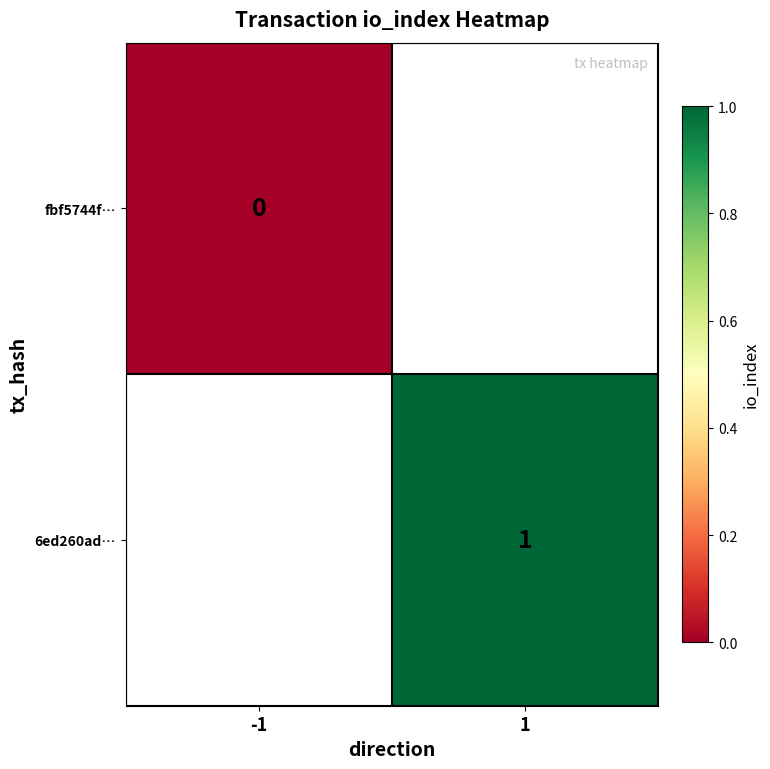

Is it true that 6ed260ad… equals 1.0 at 1?

True